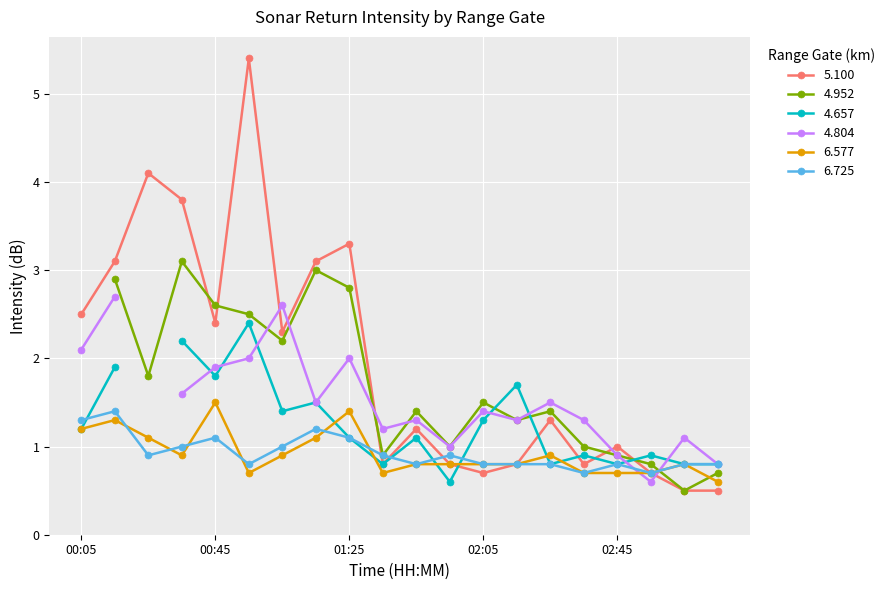

True or false: 6.725 has more than 0 interior local peaks.

True